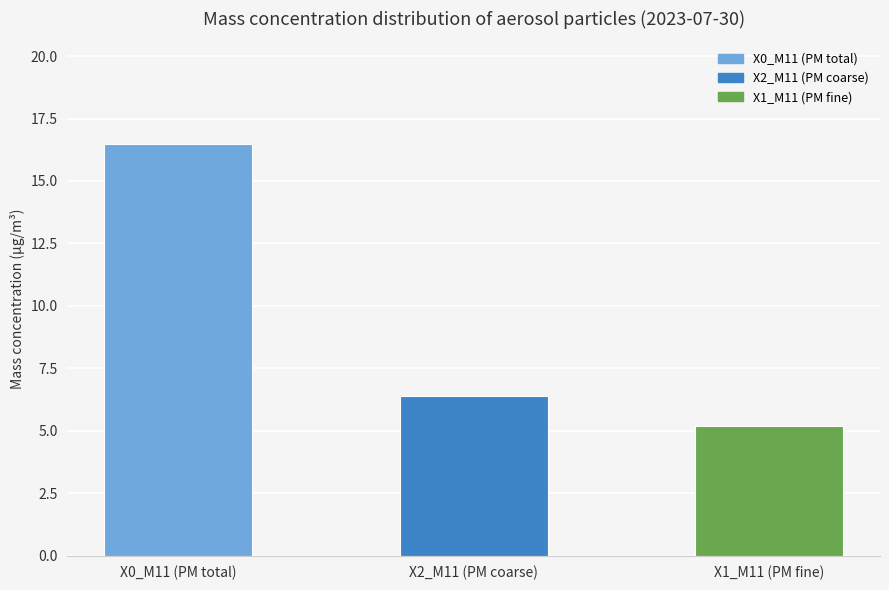

Which label corresponds to the largest value in the chart?

X0_M11 (PM total)